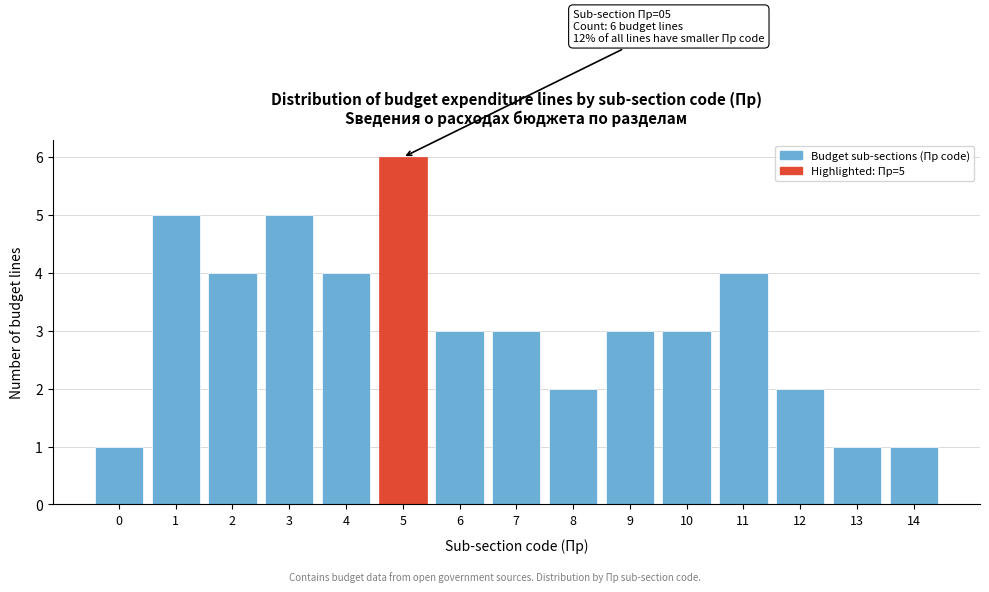

Reading left to right, extract all data points from this chart.

0=1	1=5	2=4	3=5	4=4	5=6	6=3	7=3	8=2	9=3	10=3	11=4	12=2	13=1	14=1